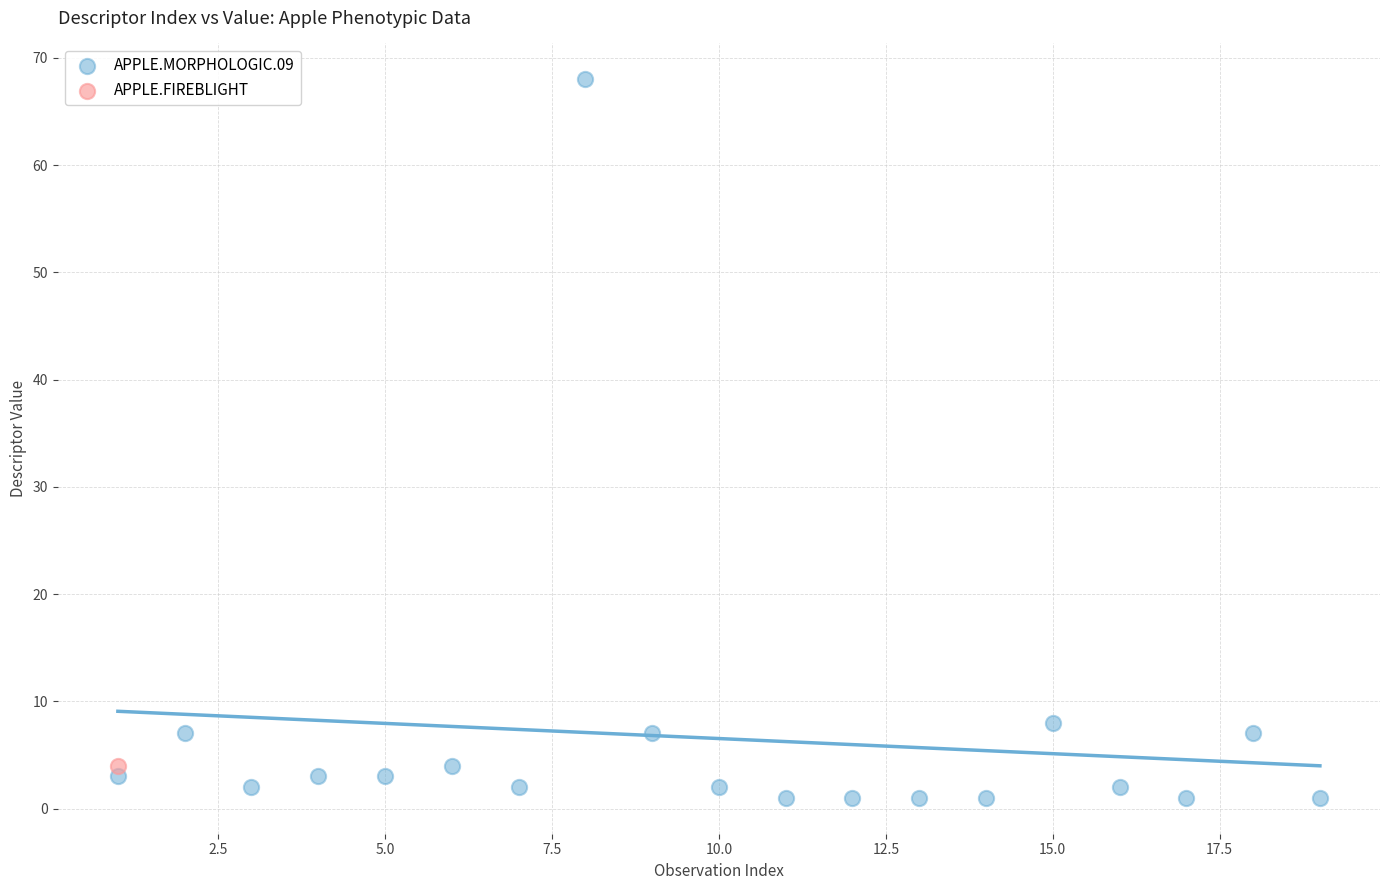

What are all the series names shown in the legend?

APPLE.MORPHOLOGIC.09, APPLE.FIREBLIGHT